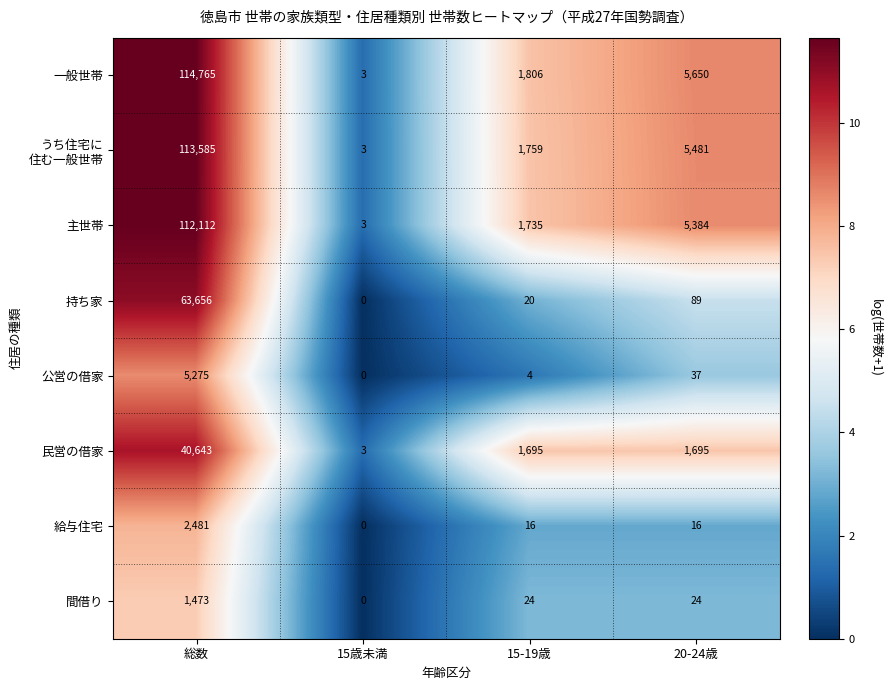

How many categories are shown in the chart?

4